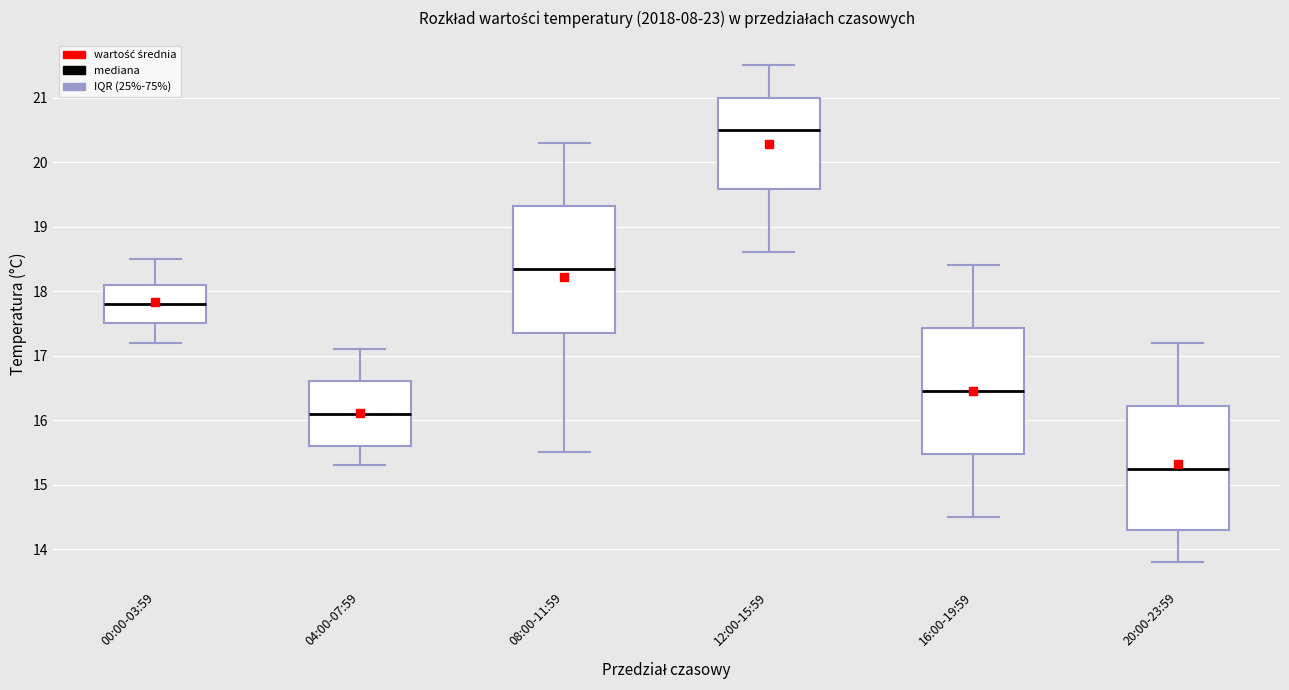

Reading left to right, read every box against the y-axis: the position of its median line, the range the box covers, and the ends of its whiskers. The values are not printed on the chart, so give them approximately, as read against the axis.

00:00-03:59: median 17.8, box 17.5 to 18.1, whiskers 17.2 to 18.5
04:00-07:59: median 16.1, box 15.6 to 16.6, whiskers 15.3 to 17.1
08:00-11:59: median 18.4, box 17.4 to 19.3, whiskers 15.5 to 20.3
12:00-15:59: median 20.5, box 19.6 to 21.0, whiskers 18.6 to 21.5
16:00-19:59: median 16.5, box 15.5 to 17.4, whiskers 14.5 to 18.4
20:00-23:59: median 15.3, box 14.3 to 16.2, whiskers 13.8 to 17.2